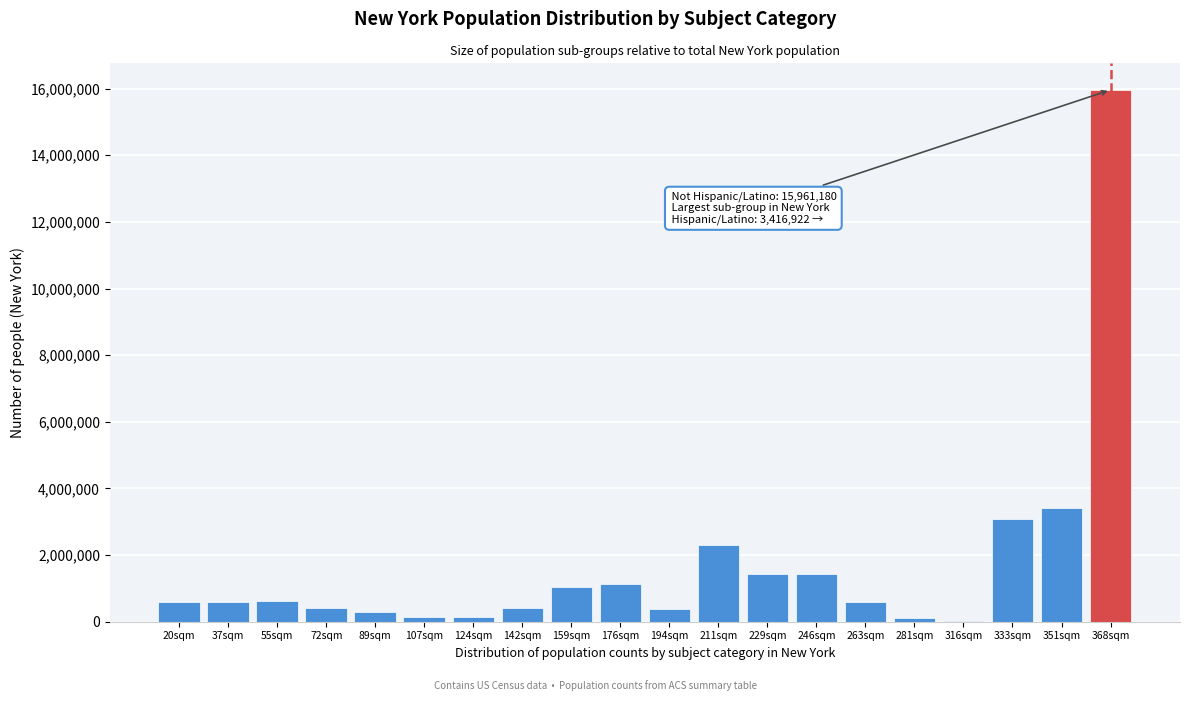

Where is the data nearest to the value 7984973?

351sqm